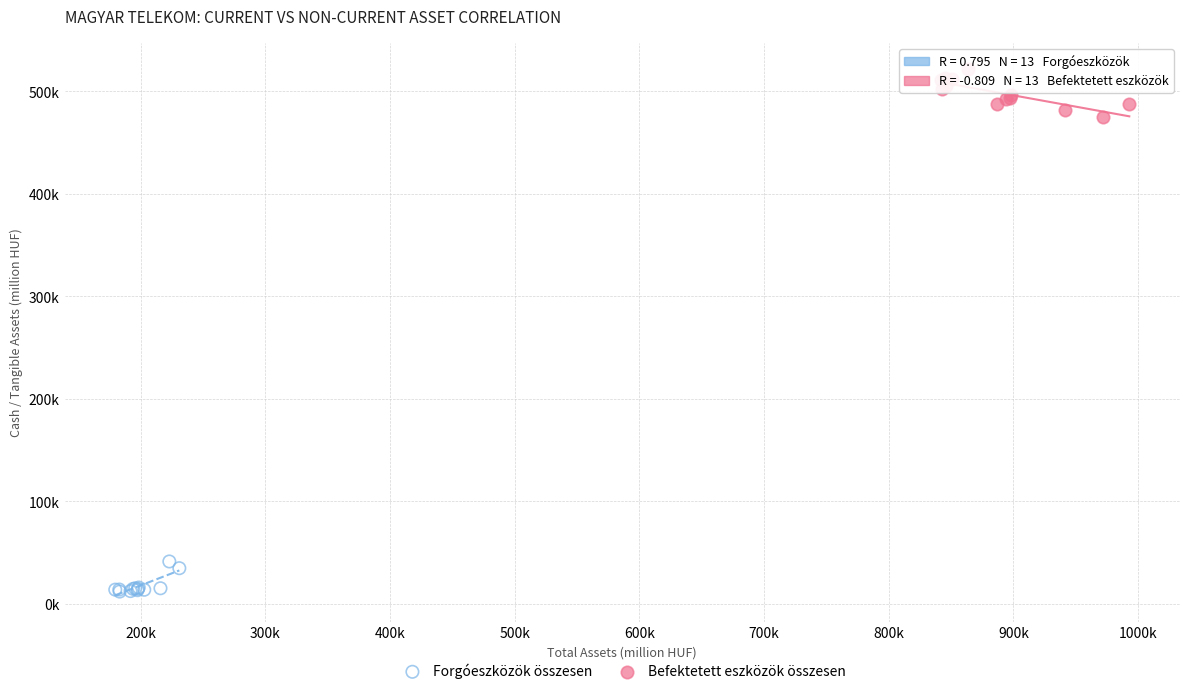

Which series reaches the maximum Y coordinate?

Befektetett eszközök összesen